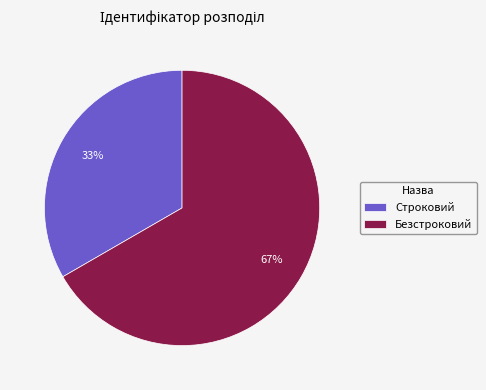

Rank the categories by value from highest to lowest.

Безстроковий, Строковий